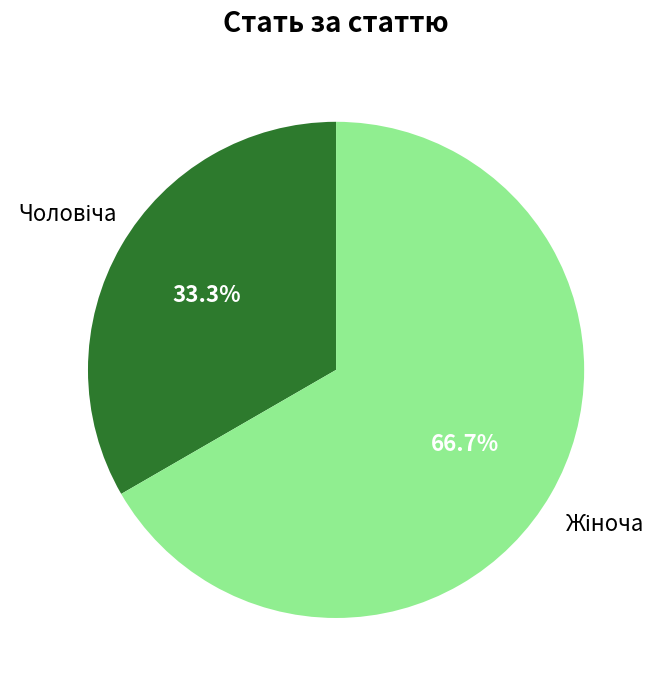

Is there a majority slice in this chart?

Yes